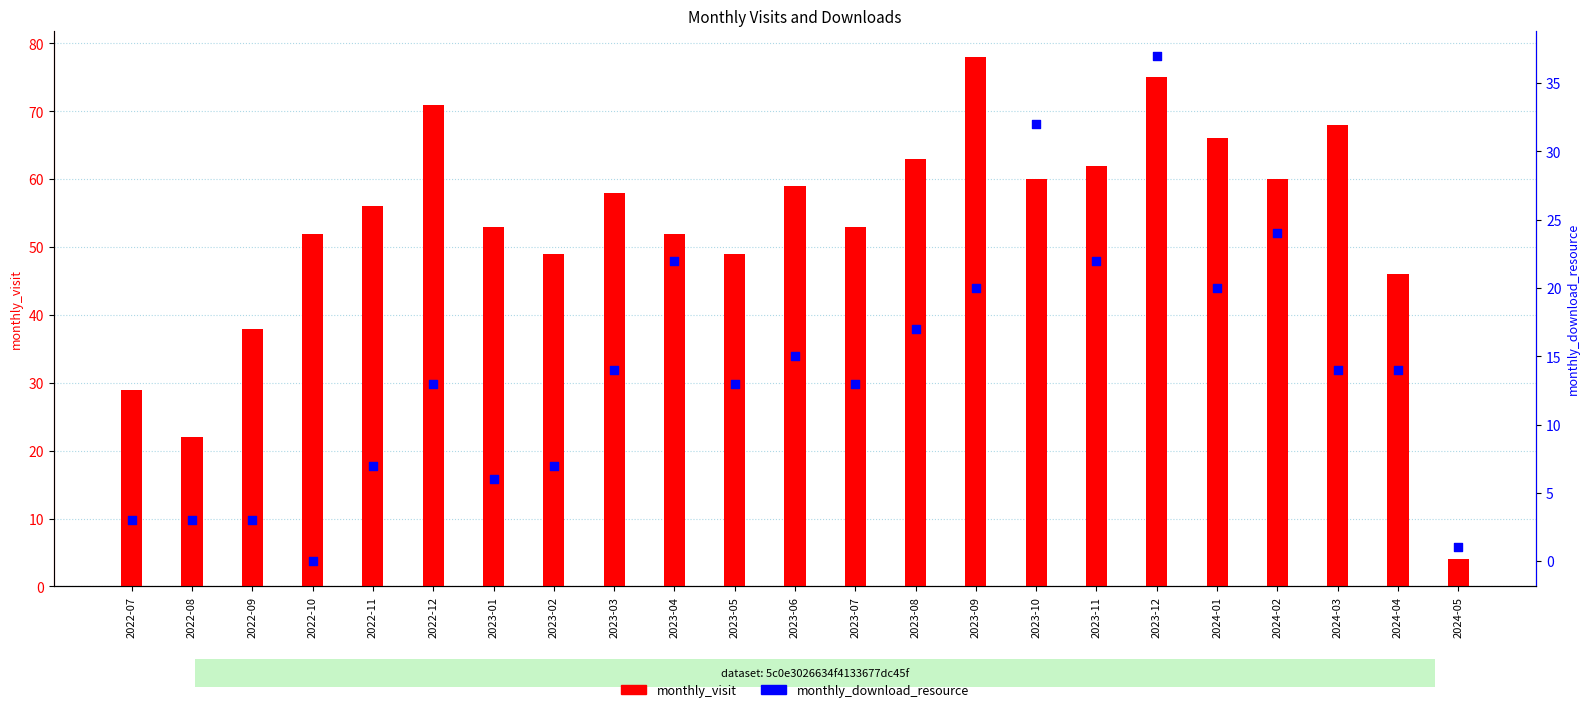

Which series has the largest total across all categories?

monthly_visit